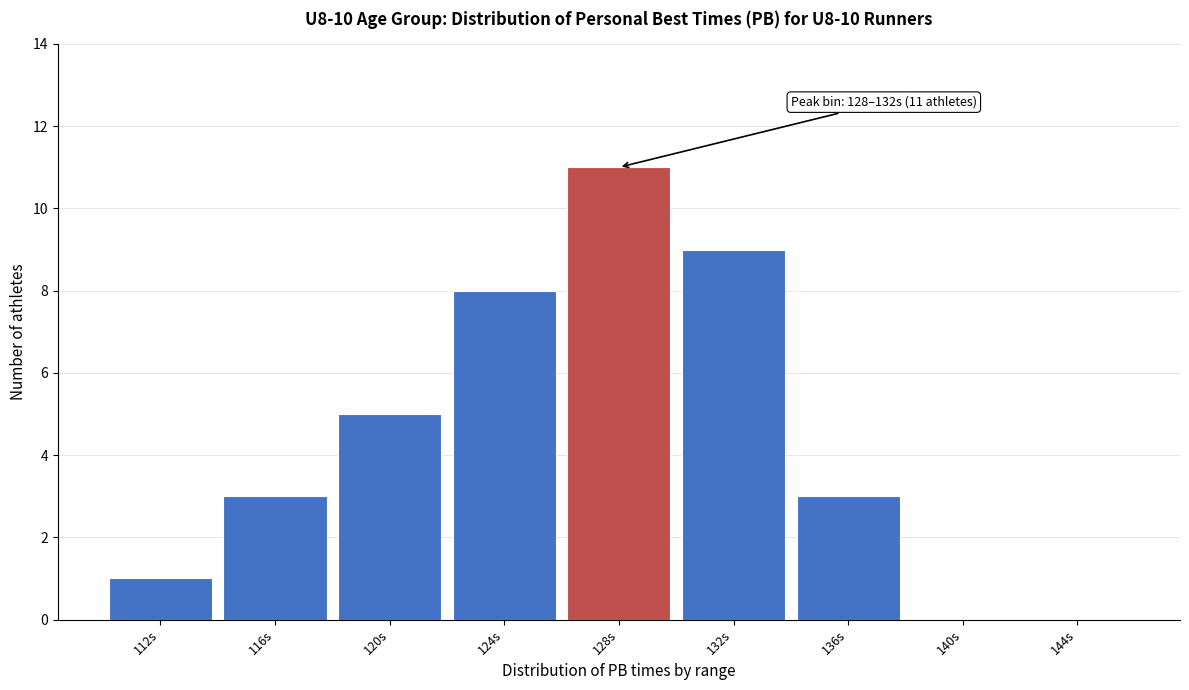

Reading right to left, what are all the values shown in this chart?

144s=0	140s=0	136s=3	132s=9	128s=11	124s=8	120s=5	116s=3	112s=1